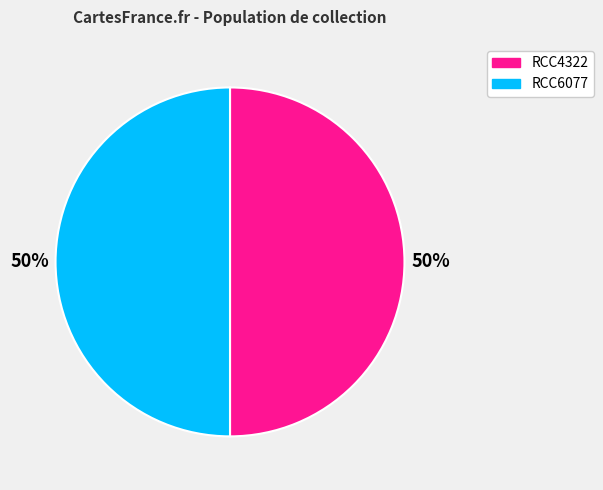

To the nearest percent, what is the combined percentage of RCC6077 and RCC4322?

100%